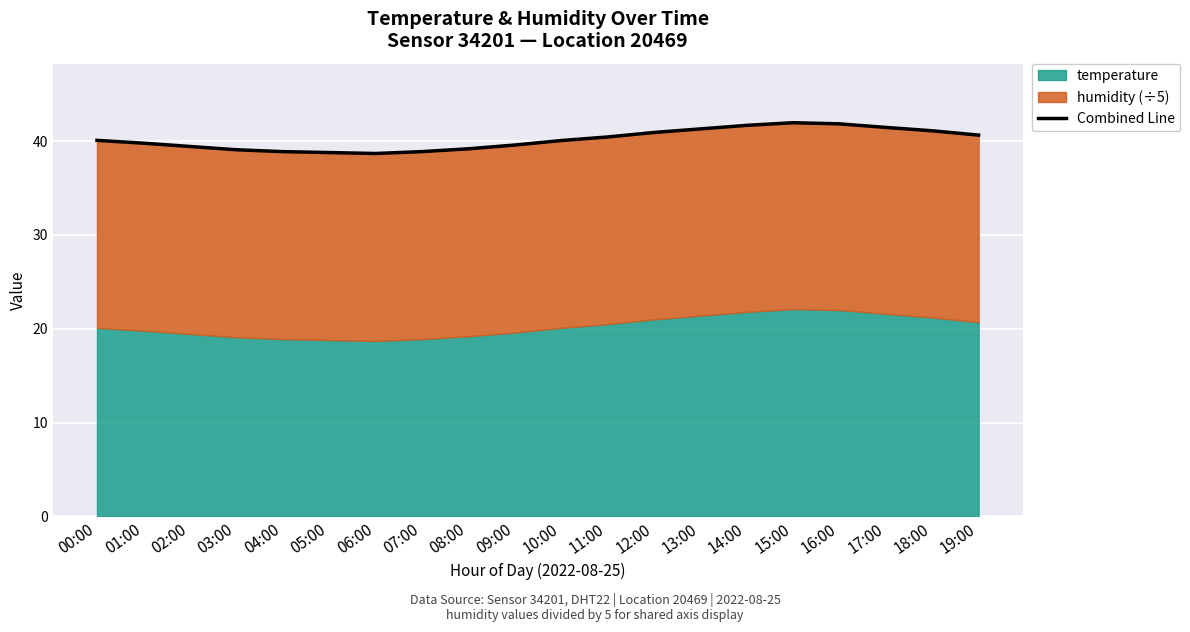

What is the difference between the maximum and minimum values?

3.3